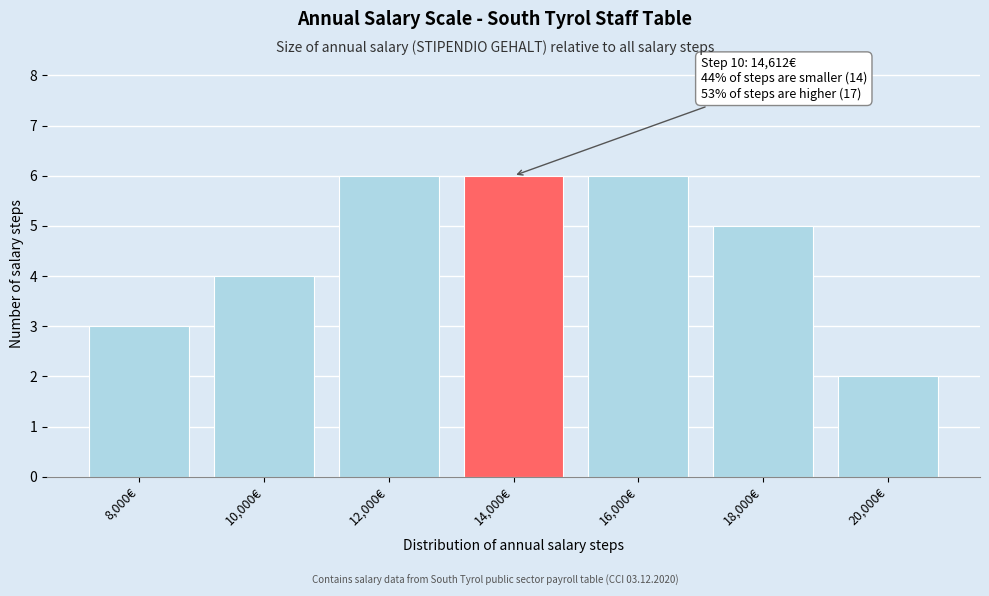

Reading right to left, list all the values displayed in this chart.

20,000€=2	18,000€=5	16,000€=6	14,000€=6	12,000€=6	10,000€=4	8,000€=3